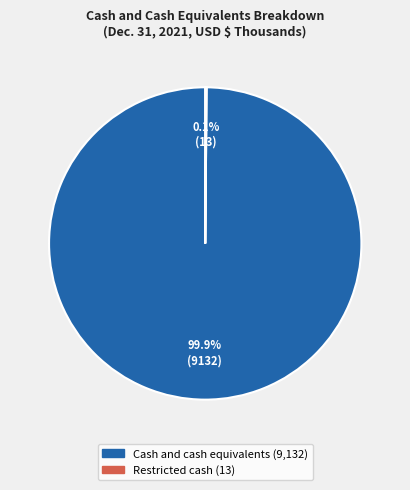

Which category has the biggest portion of the pie?

Cash and cash equivalents